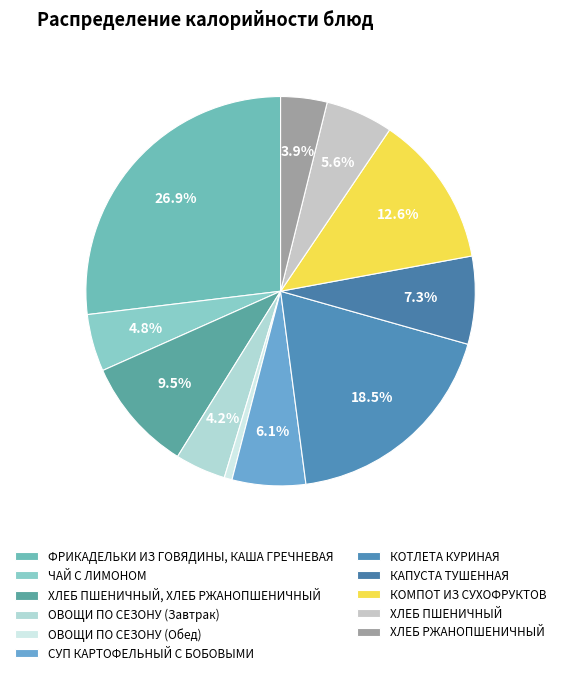

Which category has the biggest portion of the pie?

ФРИКАДЕЛЬКИ ИЗ ГОВЯДИНЫ, КАША ГРЕЧНЕВАЯ